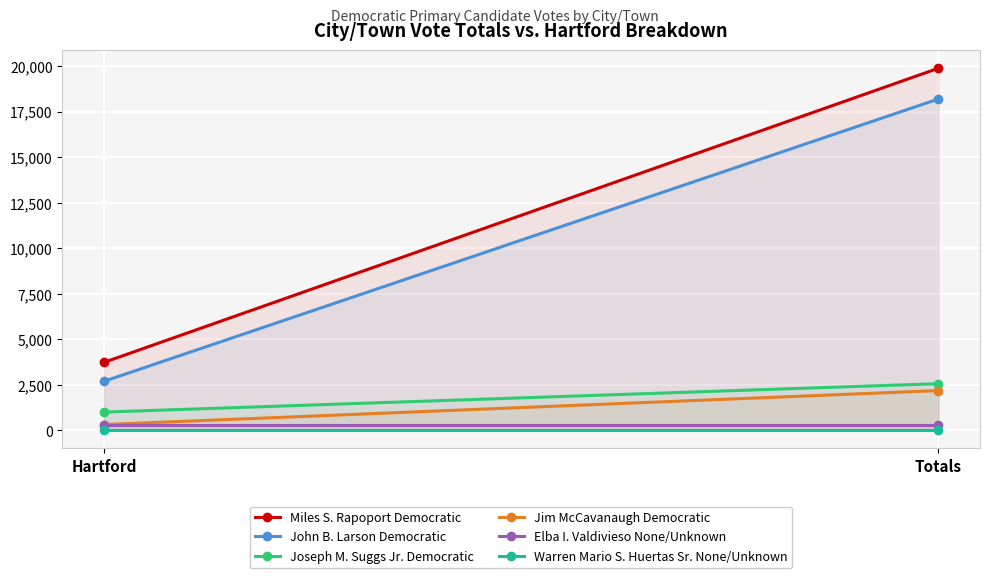

What are all the series names shown in the legend?

Miles S. Rapoport Democratic, John B. Larson Democratic, Joseph M. Suggs Jr. Democratic, Jim McCavanaugh Democratic, Elba I. Valdivieso None/Unknown, Warren Mario S. Huertas Sr. None/Unknown